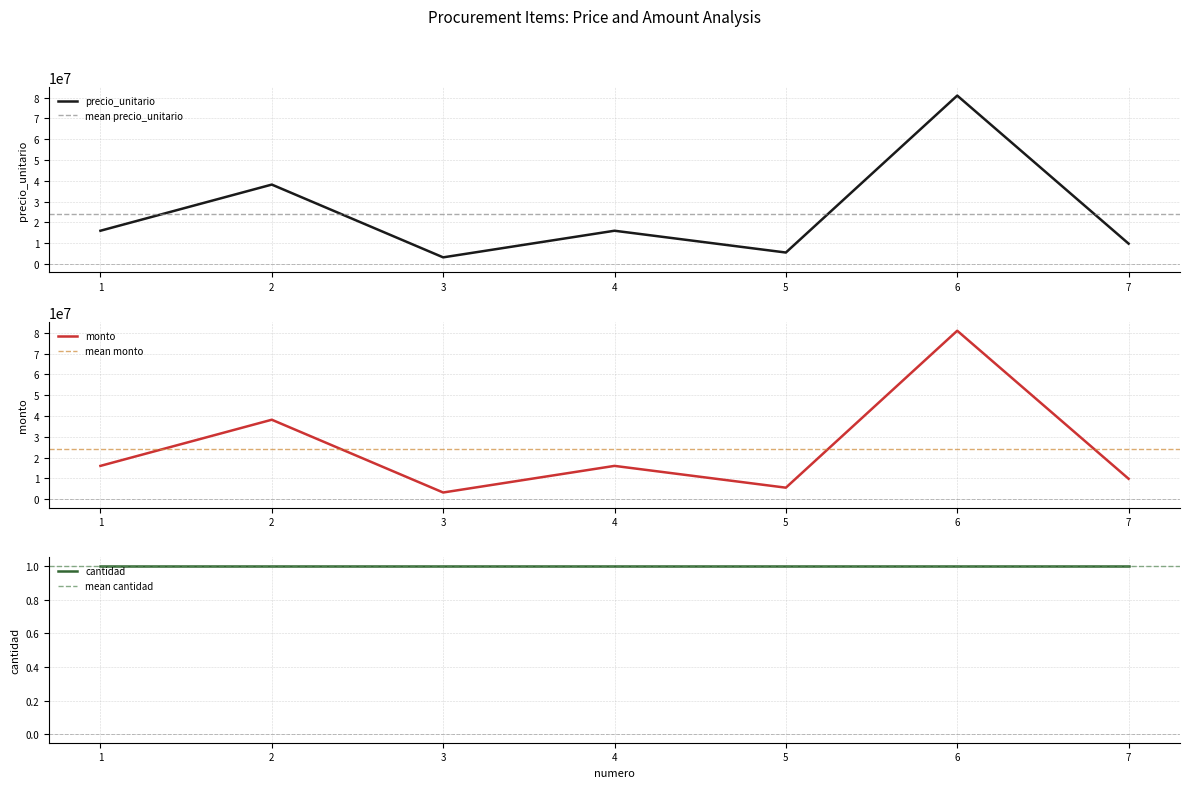

In monto, how many points are lower than both neighbors (excluding endpoints)?

2